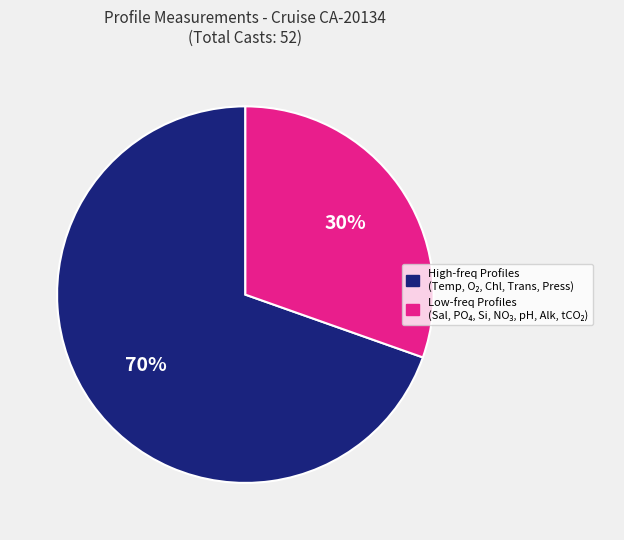

To the nearest percent, what is the average slice percentage?

50%